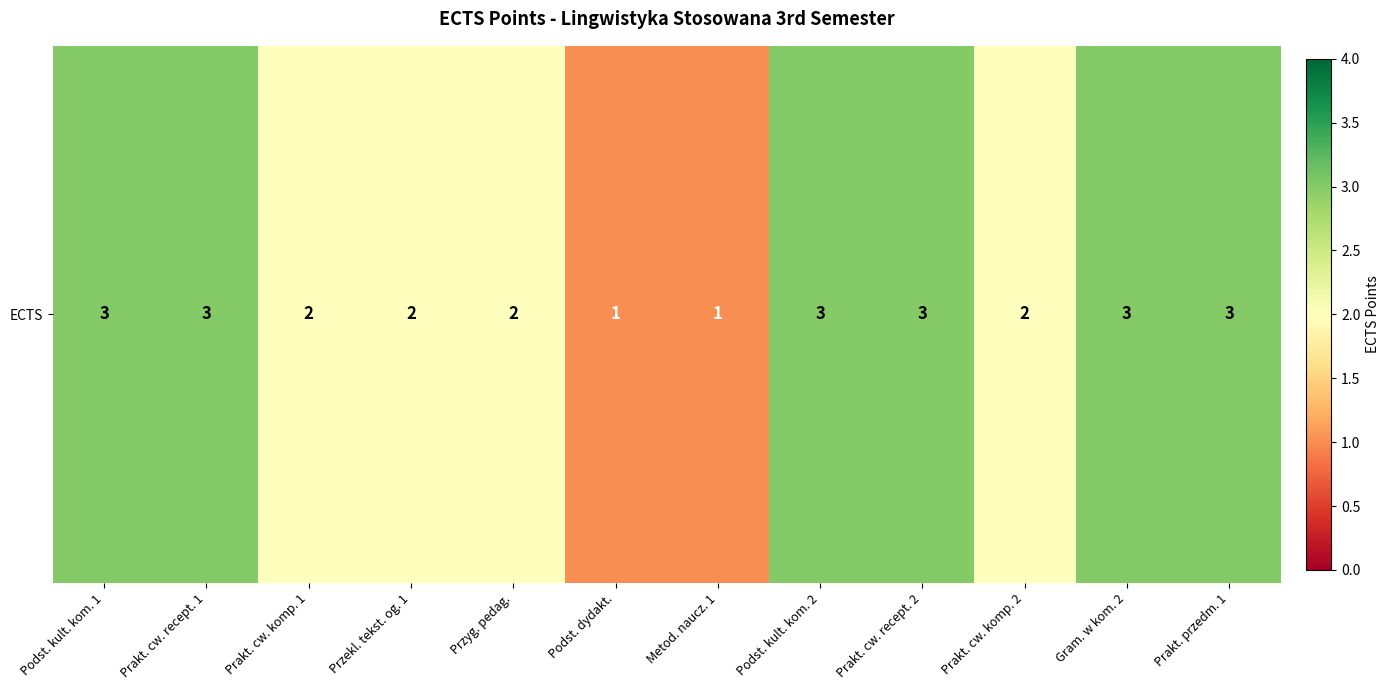

What is the maximum value shown in the chart?

3